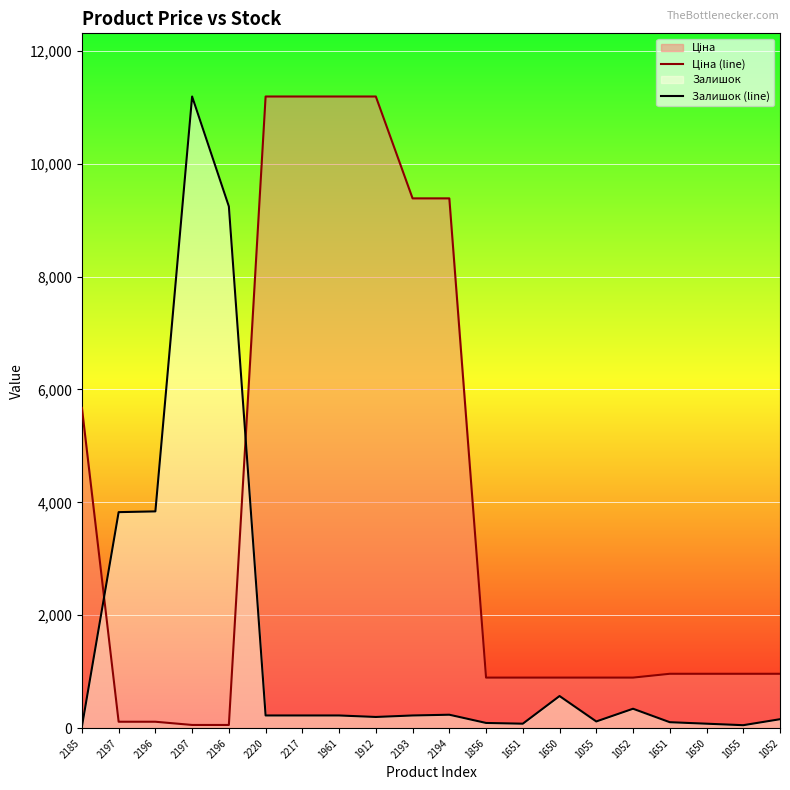

What is the label of the 3rd point from the left?

2196